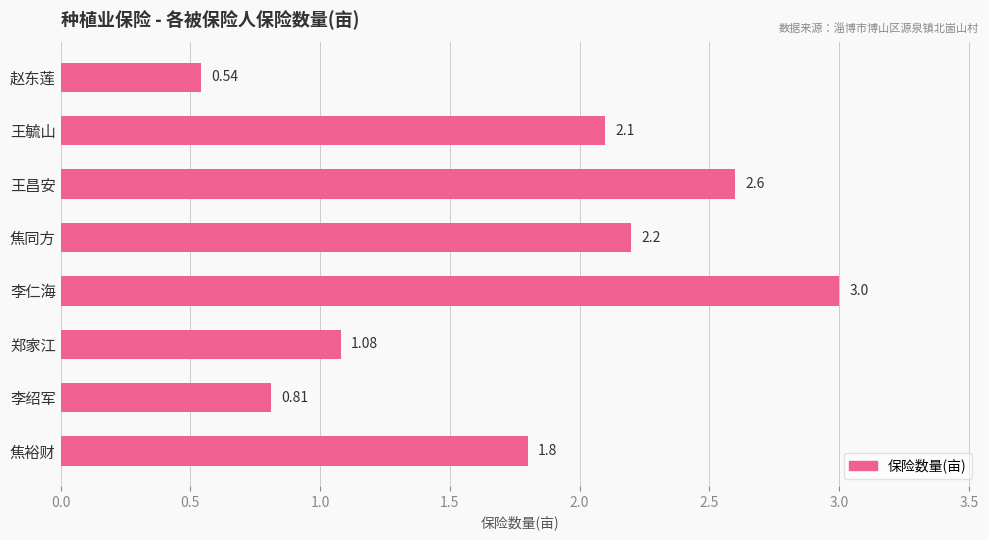

Which label corresponds to the largest value in the chart?

李仁海